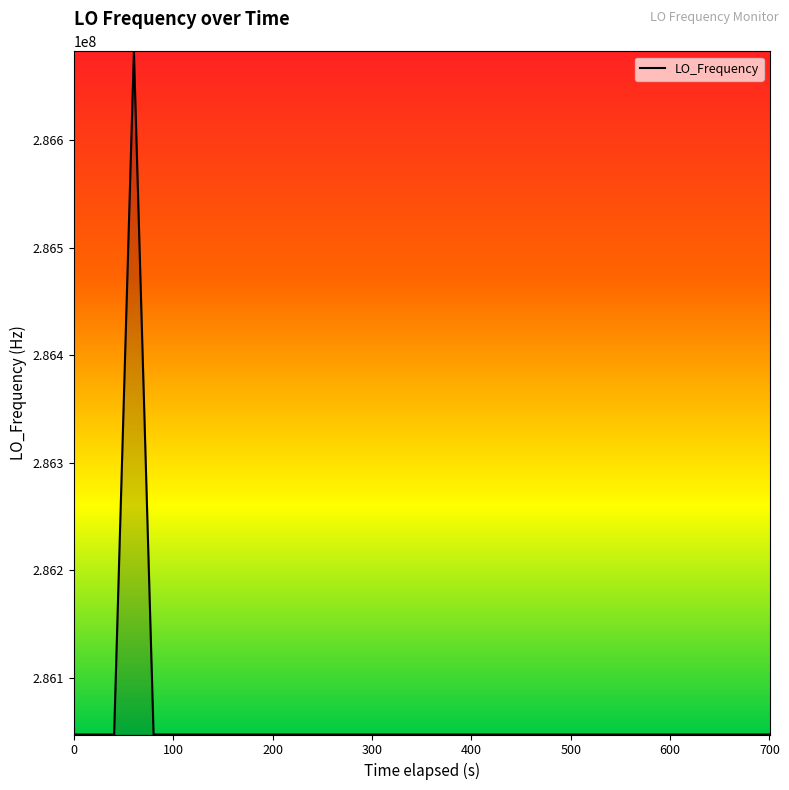

What is the minimum value shown in the chart?

286046998.1